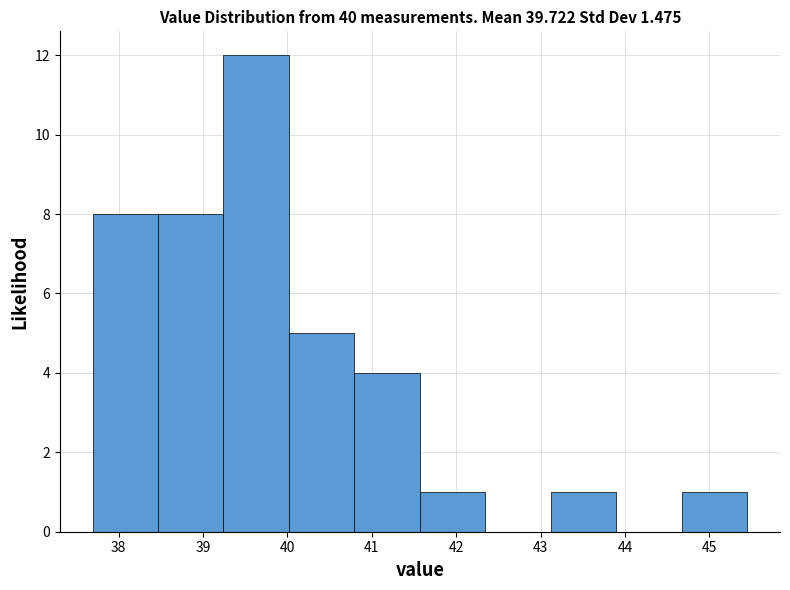

How tall is the bar that spans 37.7 to 38.5 on the x-axis? Neither the bar edges nor the heights are printed on the chart, so give them approximately, as read against the axes.

8